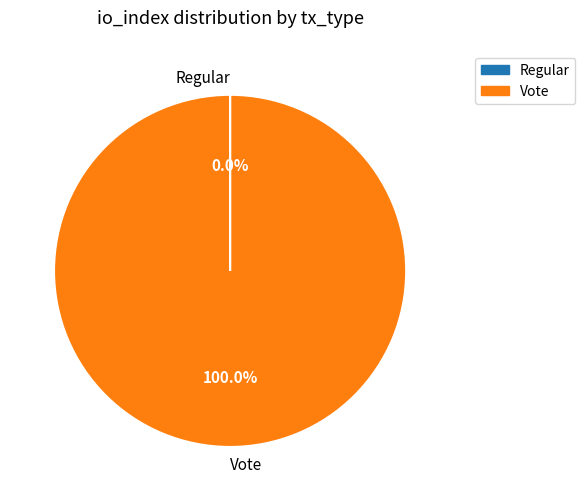

To the nearest percent, what is the difference between the largest and smallest slice percentages?

100%